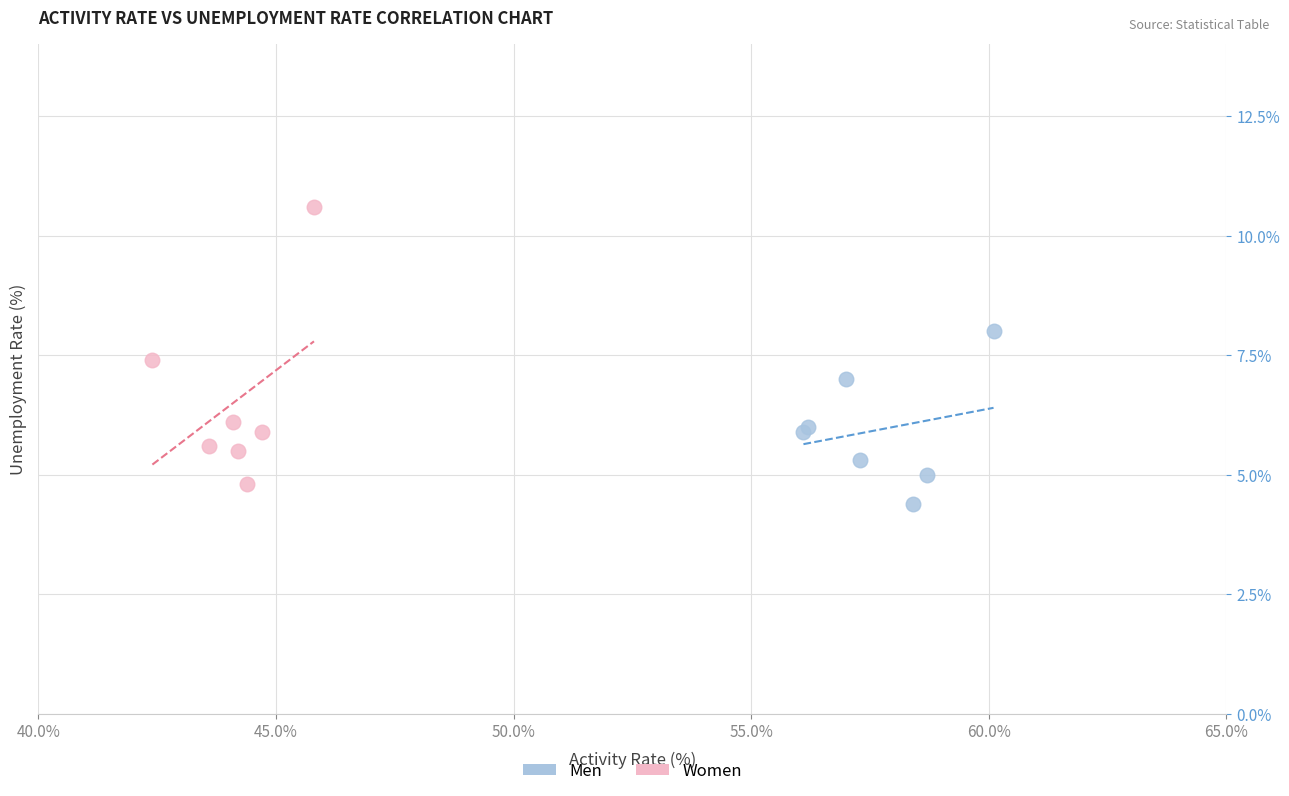

Which series contains the highest Y value?

Women